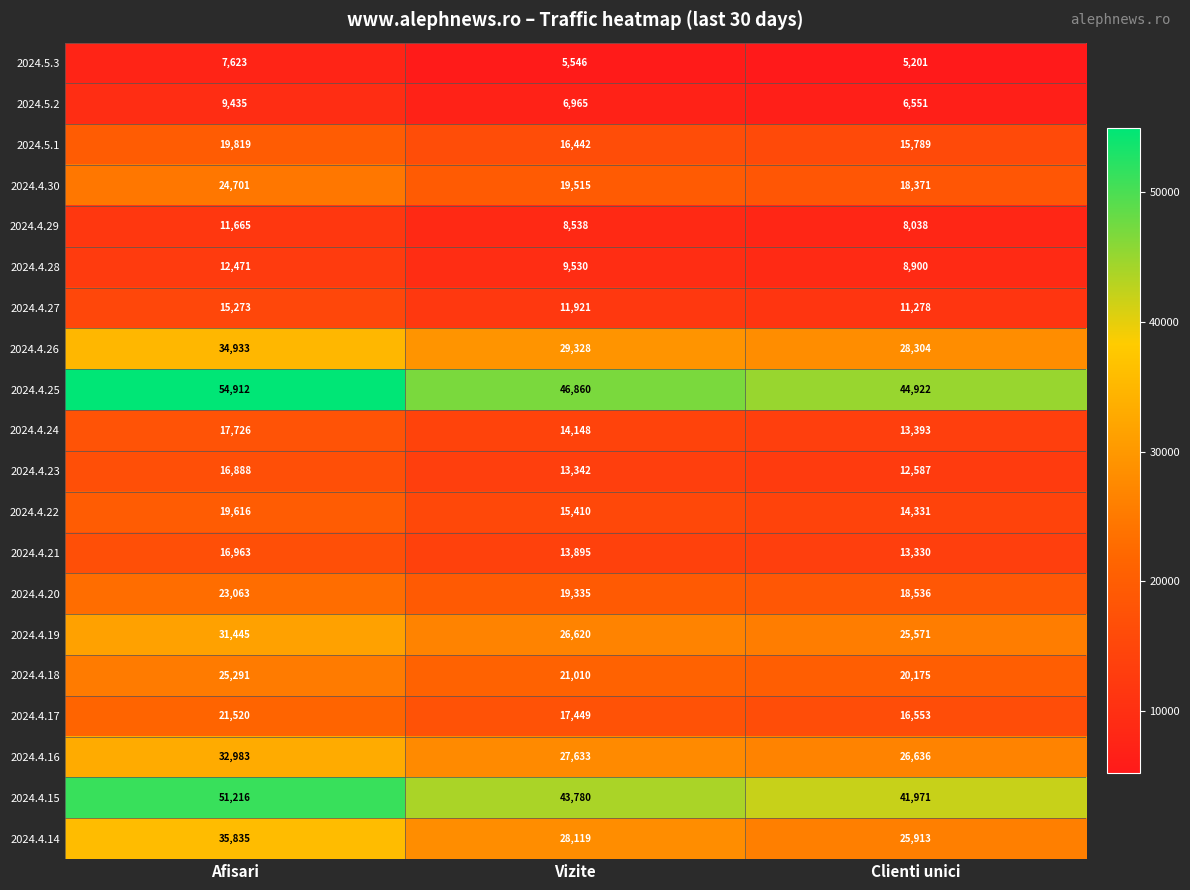

What is the difference between the highest and lowest values at Clienti unici?

39721